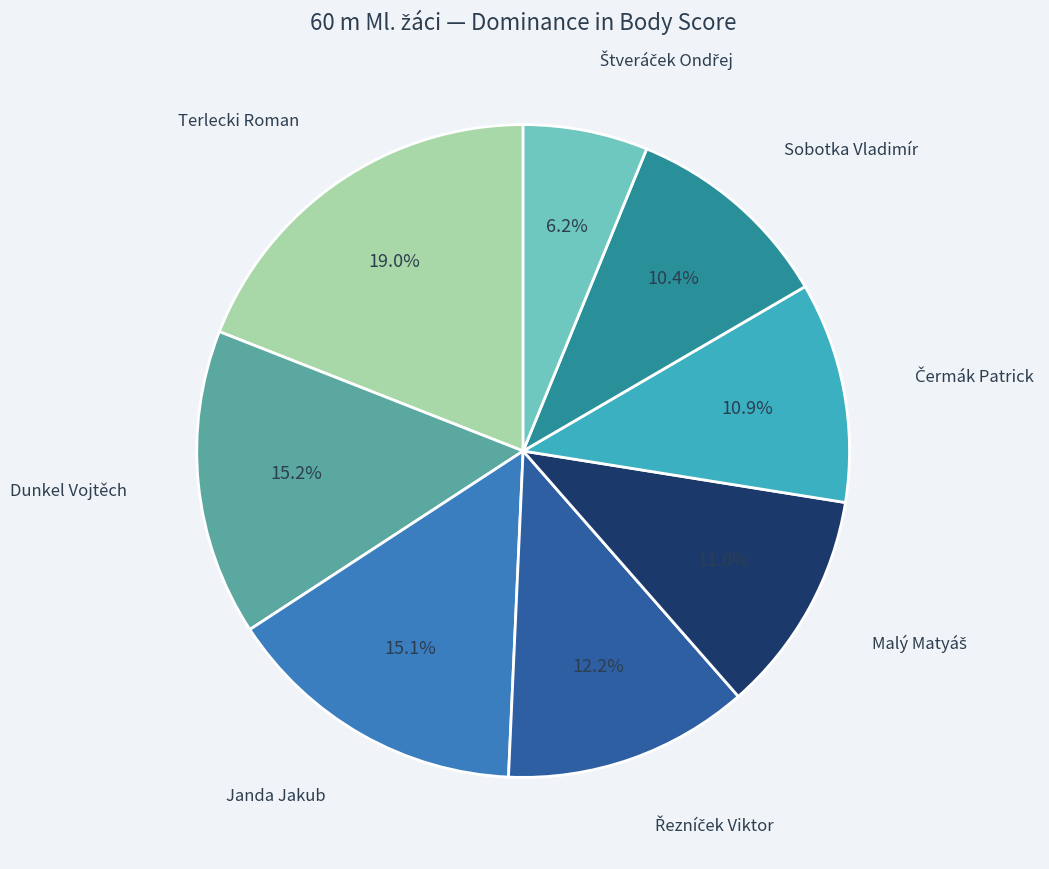

Does any single category account for the majority?

No